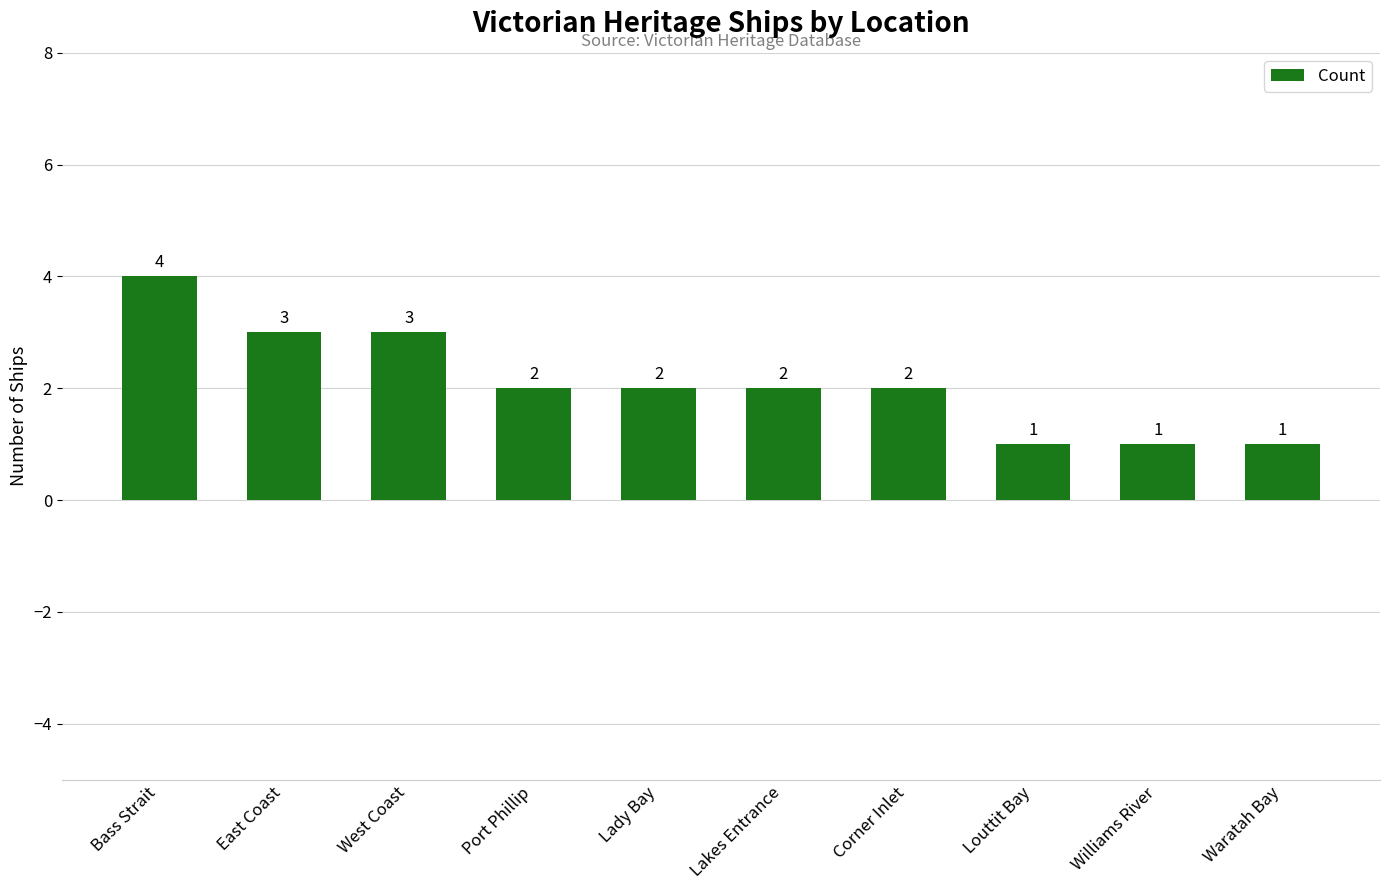

Where does the data first go above 2?

Bass Strait